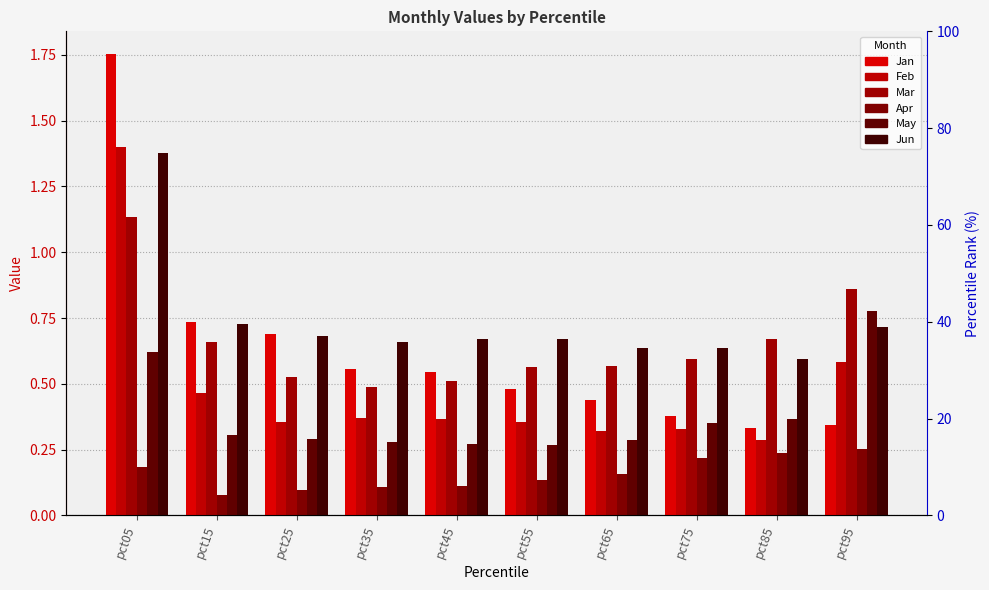

Reading right to left, list all the values displayed in this chart.

Jan: 0.3	0.3	0.4	0.4	0.5	0.5	0.6	0.7	0.7	1.8
Feb: 0.6	0.3	0.3	0.3	0.4	0.4	0.4	0.4	0.5	1.4
Mar: 0.9	0.7	0.6	0.6	0.6	0.5	0.5	0.5	0.7	1.1
Apr: 0.3	0.2	0.2	0.2	0.1	0.1	0.1	0.1	0.1	0.2
May: 0.8	0.4	0.4	0.3	0.3	0.3	0.3	0.3	0.3	0.6
Jun: 0.7	0.6	0.6	0.6	0.7	0.7	0.7	0.7	0.7	1.4